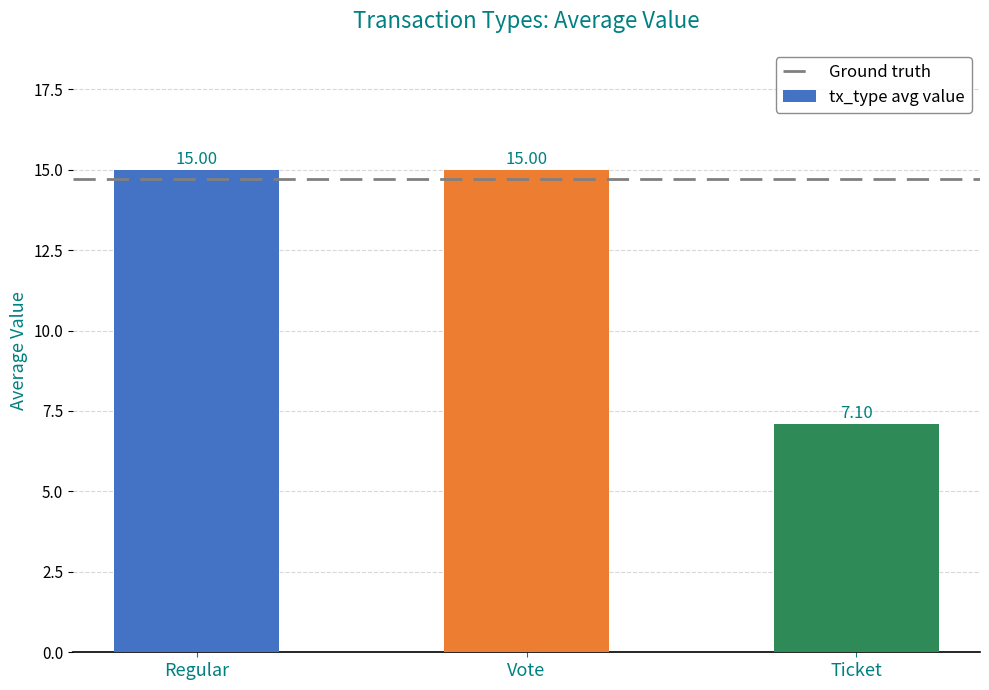

Reading right to left, list all the values displayed in this chart.

Ticket=7.1	Vote=15.0	Regular=15.0